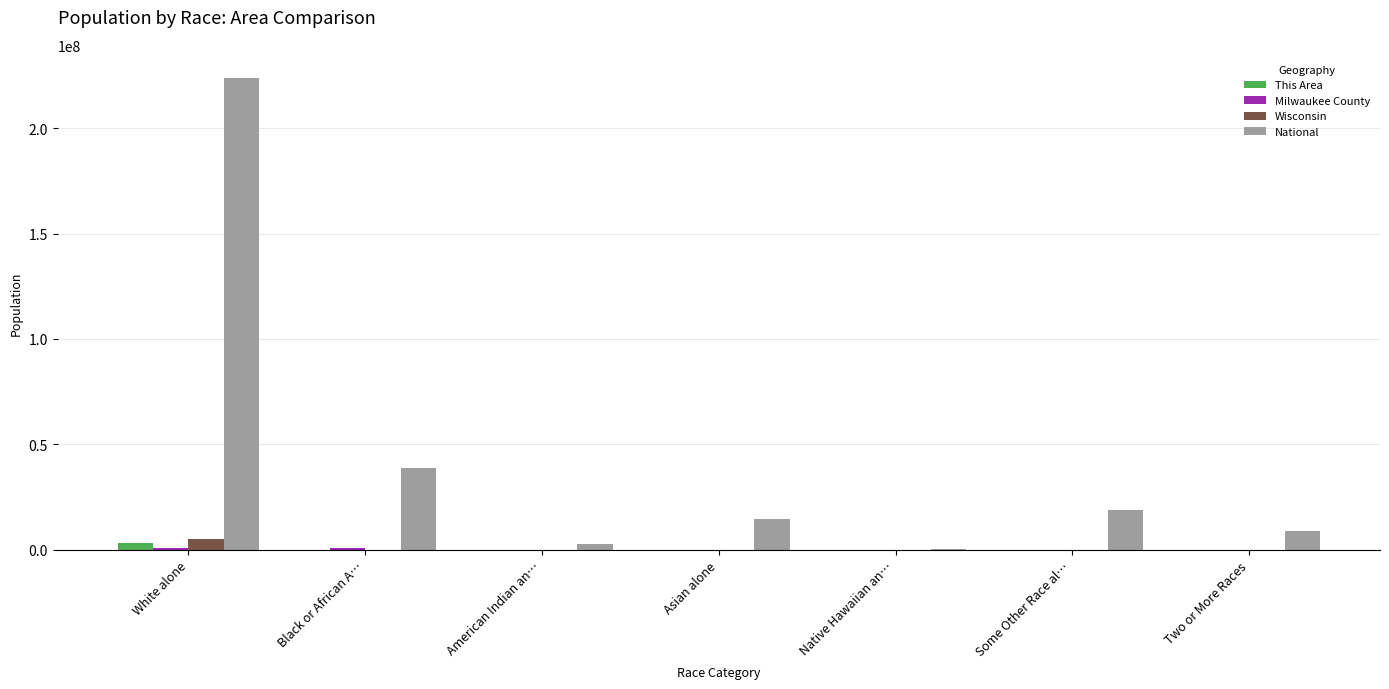

Count the number of categories in the chart.

7